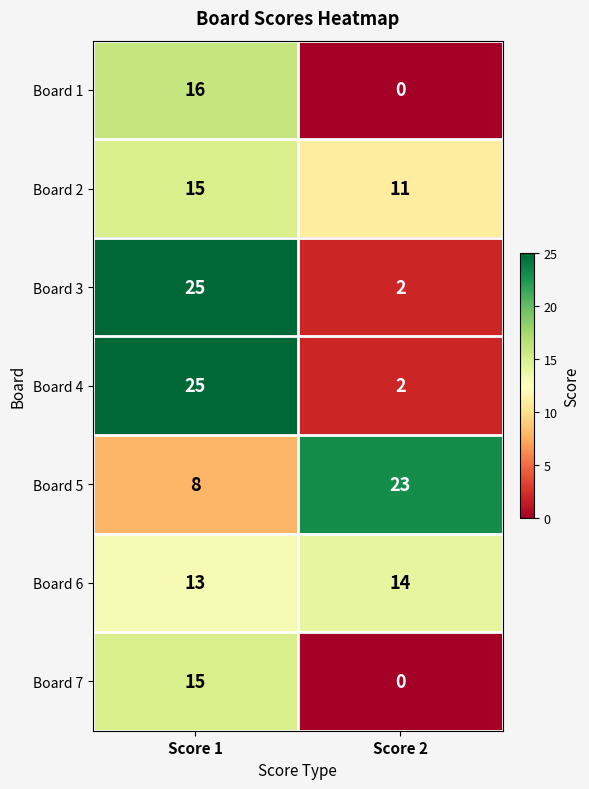

How many values in Board 1 are above zero?

1